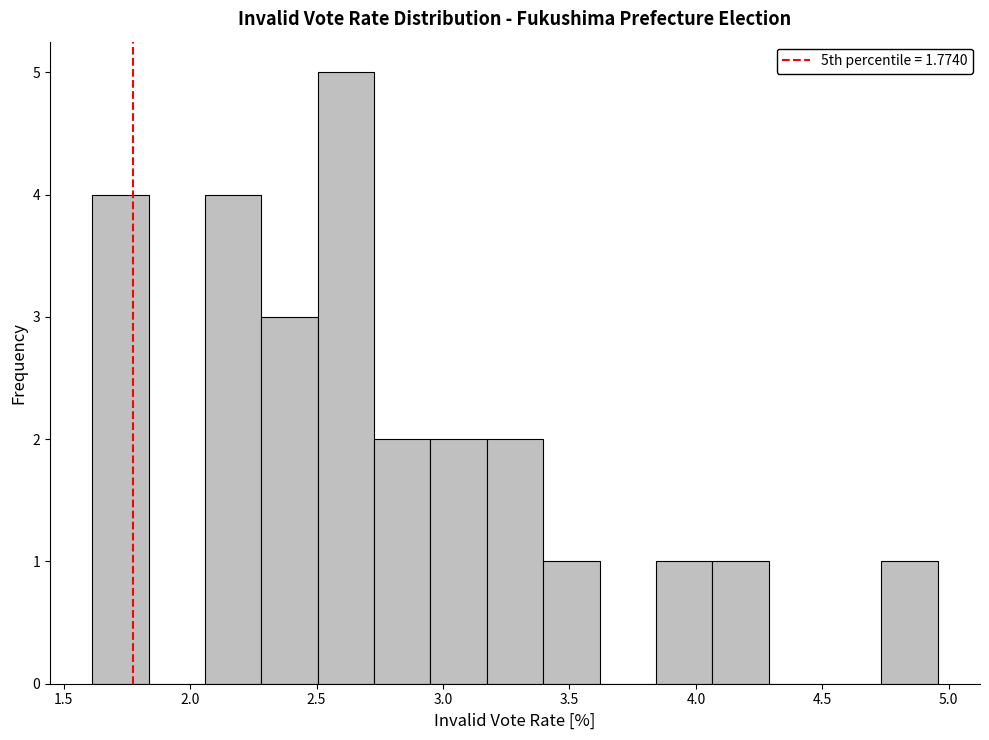

What is the height of the bar covering 2.50 to 2.75 on the x-axis? Neither the bar edges nor the heights are printed on the chart, so give them approximately, as read against the axes.

5